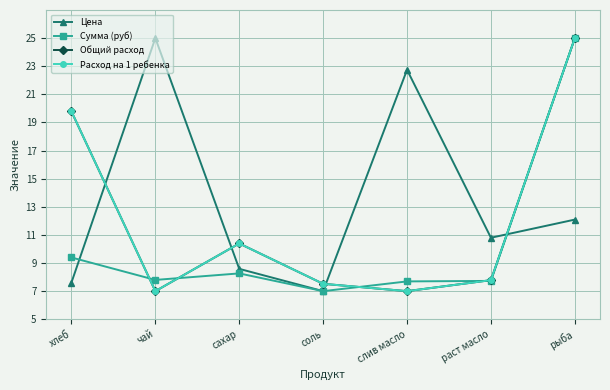

Does the chart have visible grid lines?

Yes